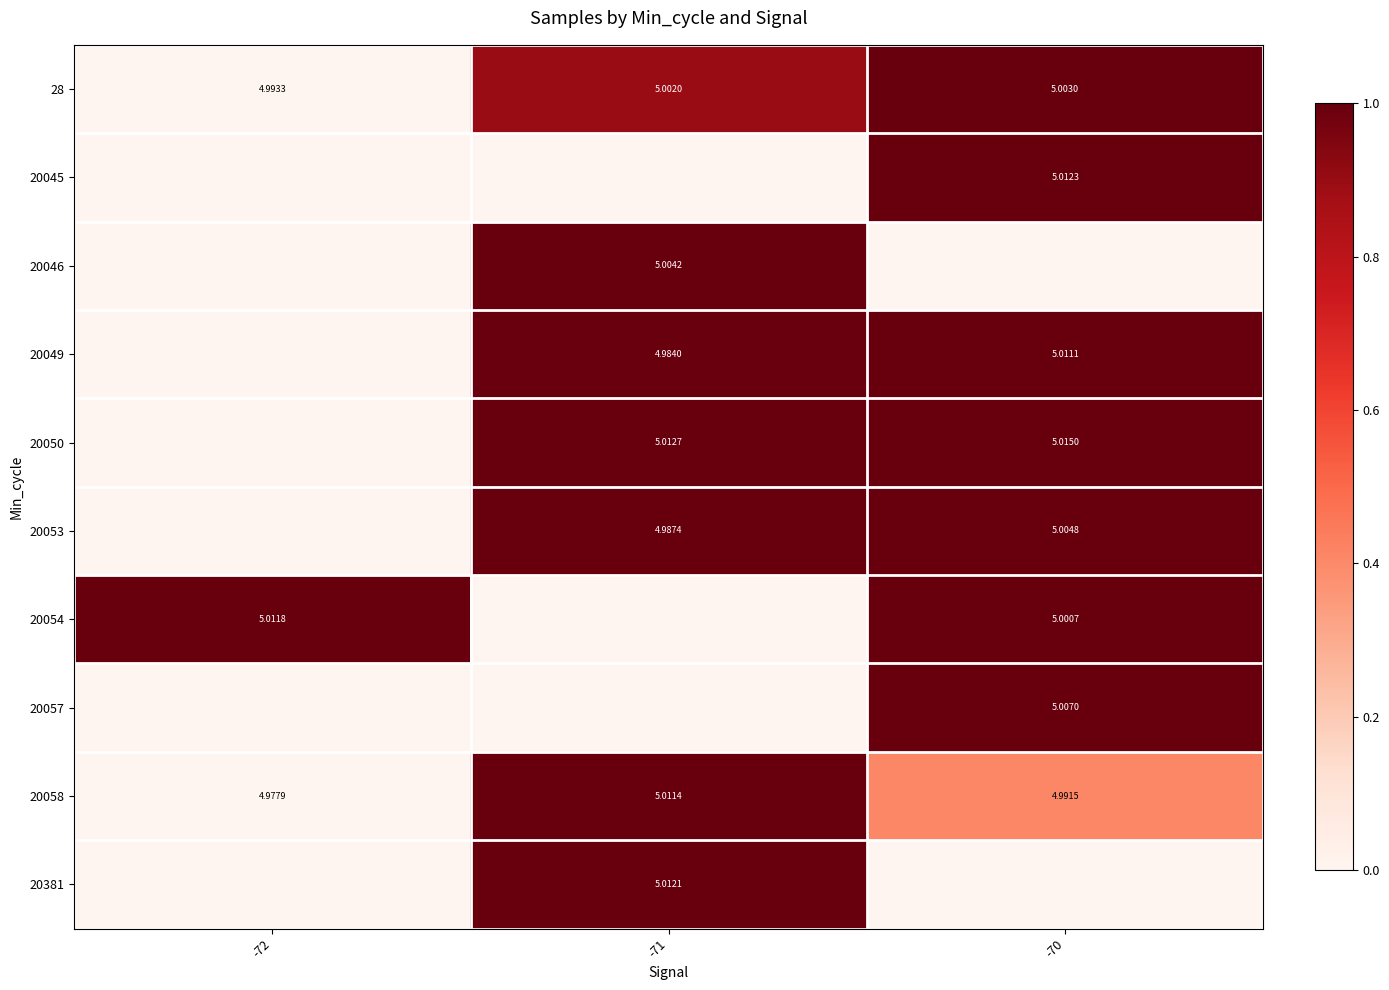

At how many categories does at least one series exceed 0?

3